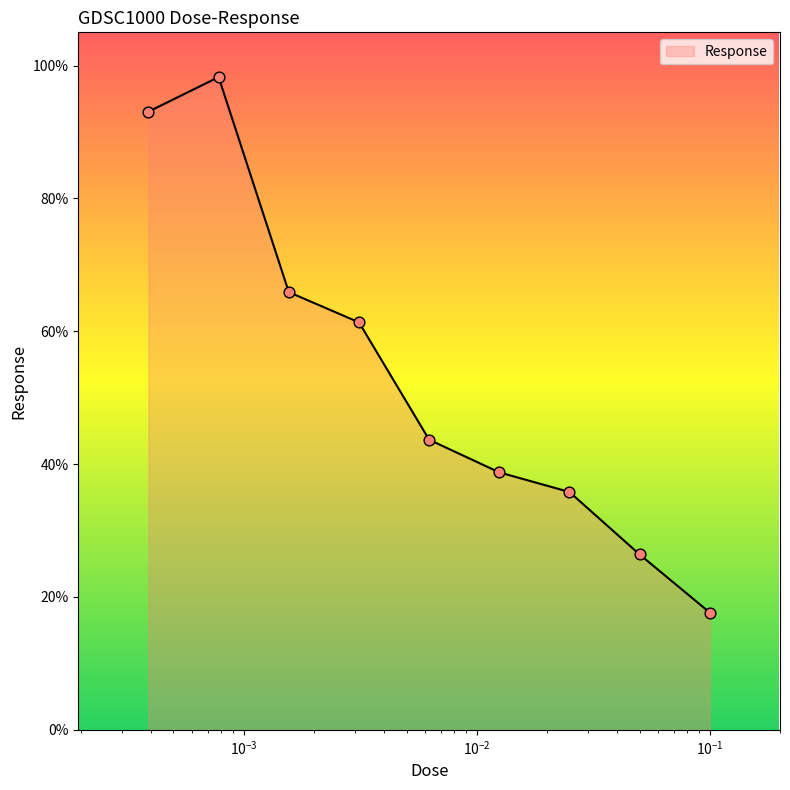

What is the greatest value displayed?

98.3